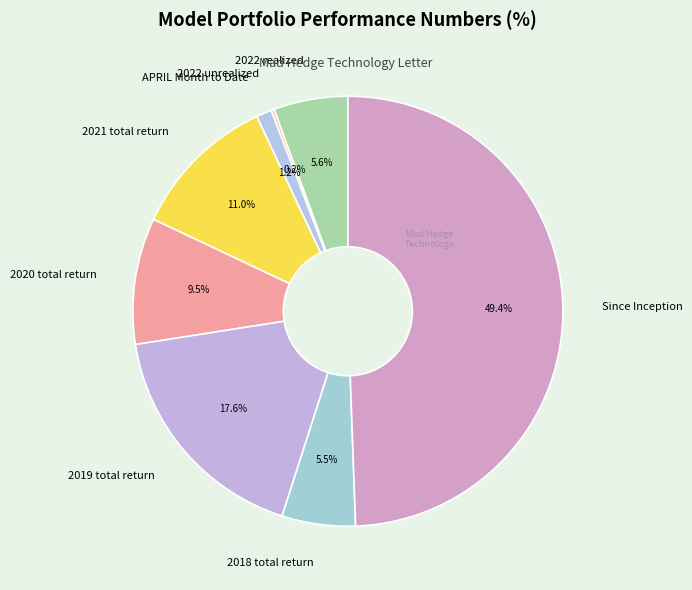

Between 2020 total return and 2019 total return, which is larger?

2019 total return